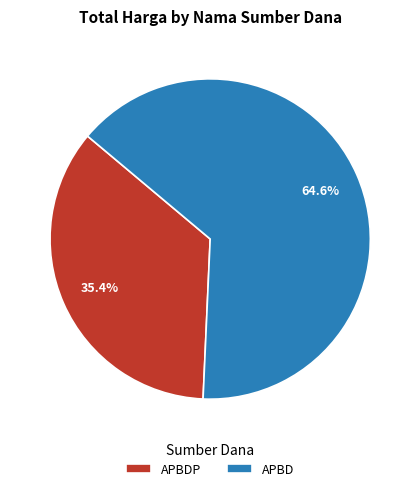

What is the ratio of the value at APBD to the value at APBDP?

1.8